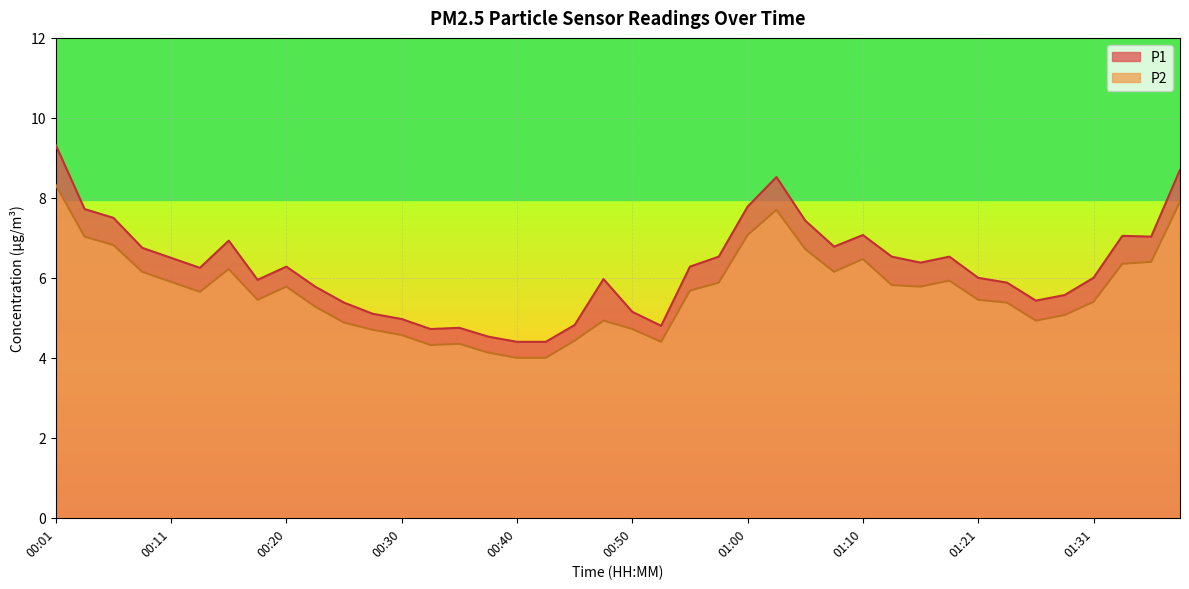

What is the label of the 28th point from the right?

00:30